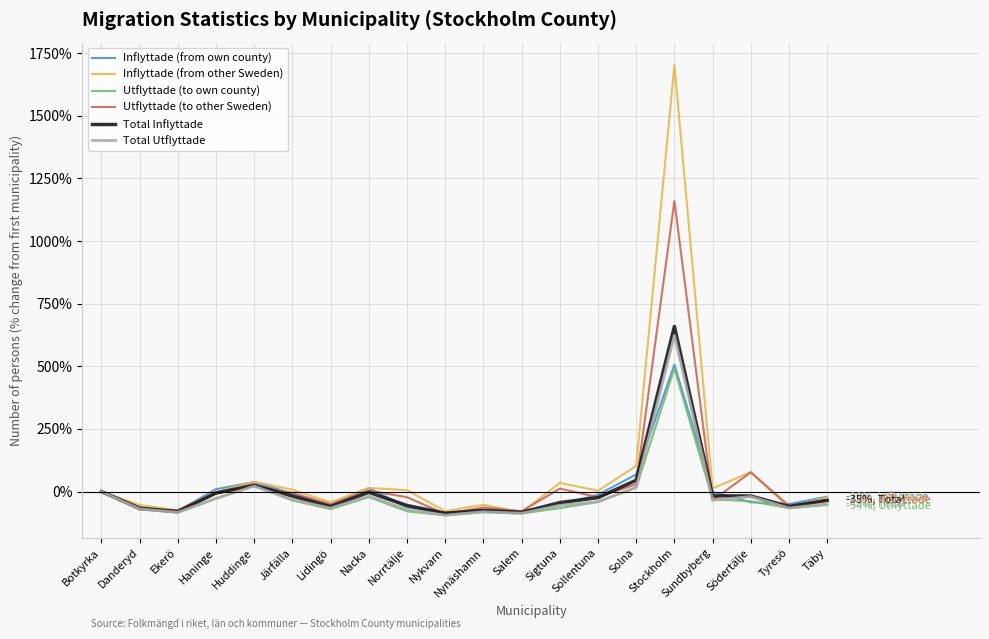

Between Haninge and Huddinge, which series saw the biggest shift?

Utflyttade (to own county)